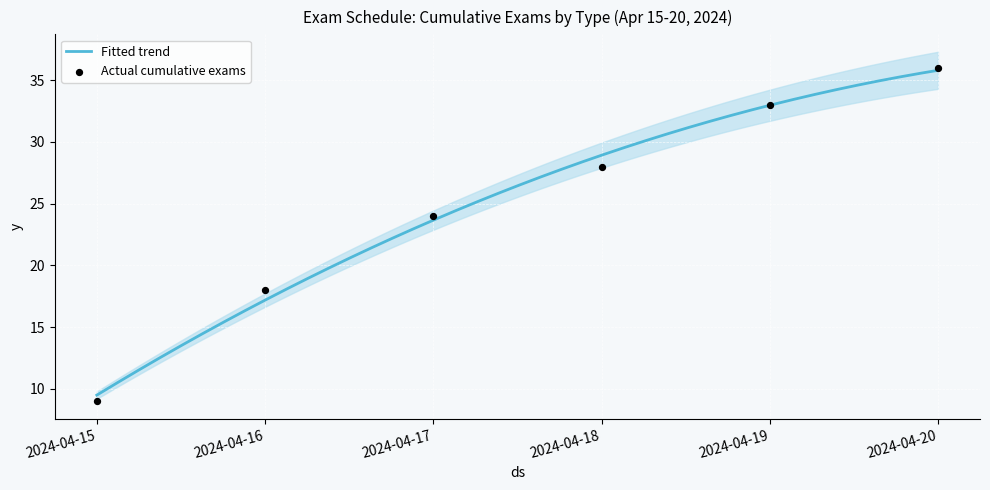

What is the lowest value of the Fitted trend series?

9.5